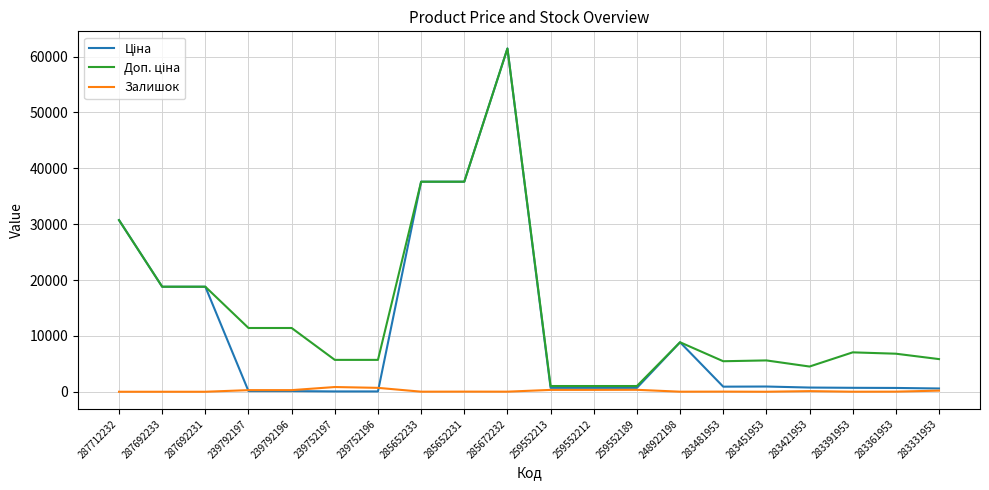

Which label corresponds to the largest value in the chart?

285672232